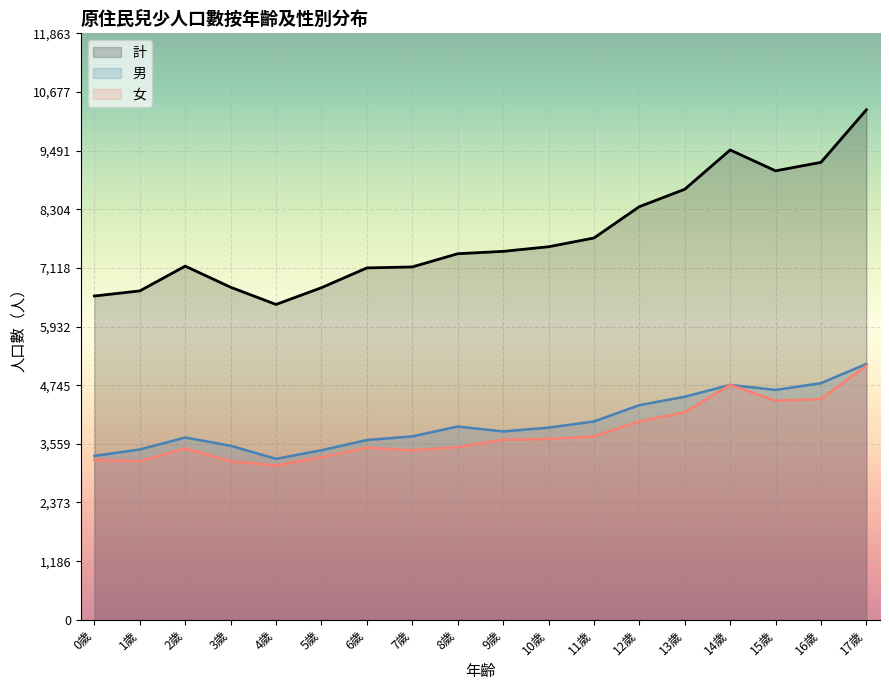

What is the difference between the highest and lowest values at 5歲?

3429